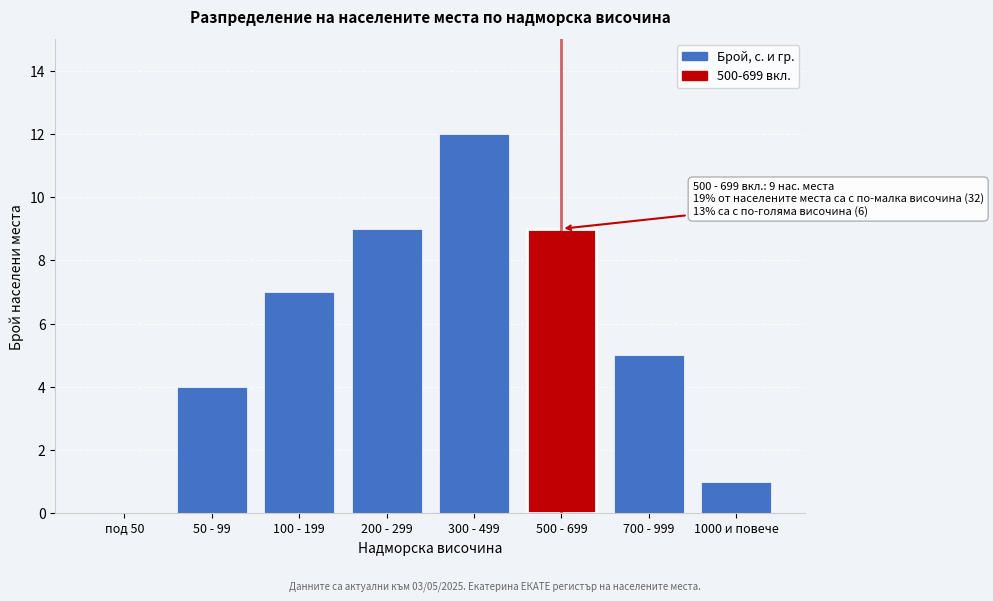

Reading right to left, list all the values displayed in this chart.

1000 и повече=1	700 - 999=5	500 - 699=9	300 - 499=12	200 - 299=9	100 - 199=7	50 - 99=4	под 50=0